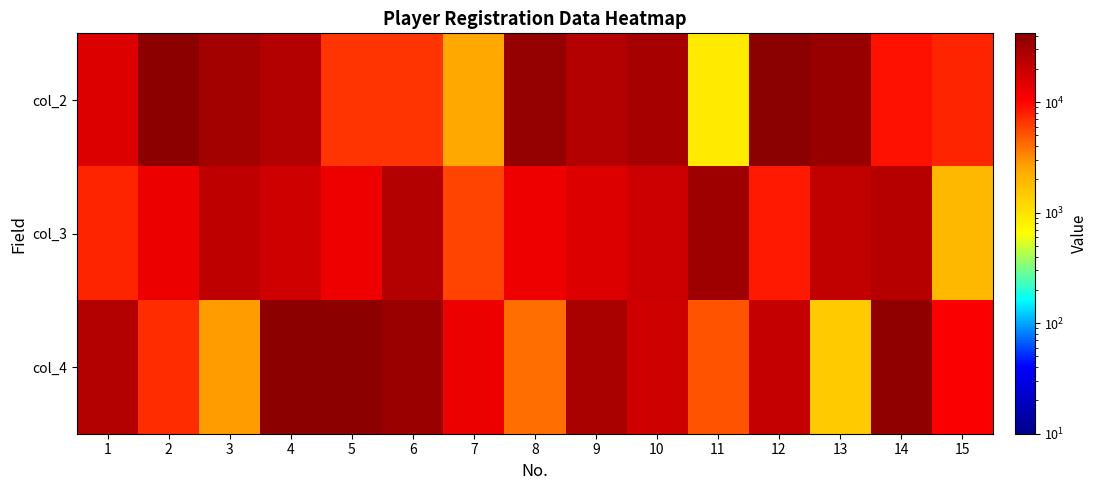

What is the spread (max minus min) of values at 6?

27394.4